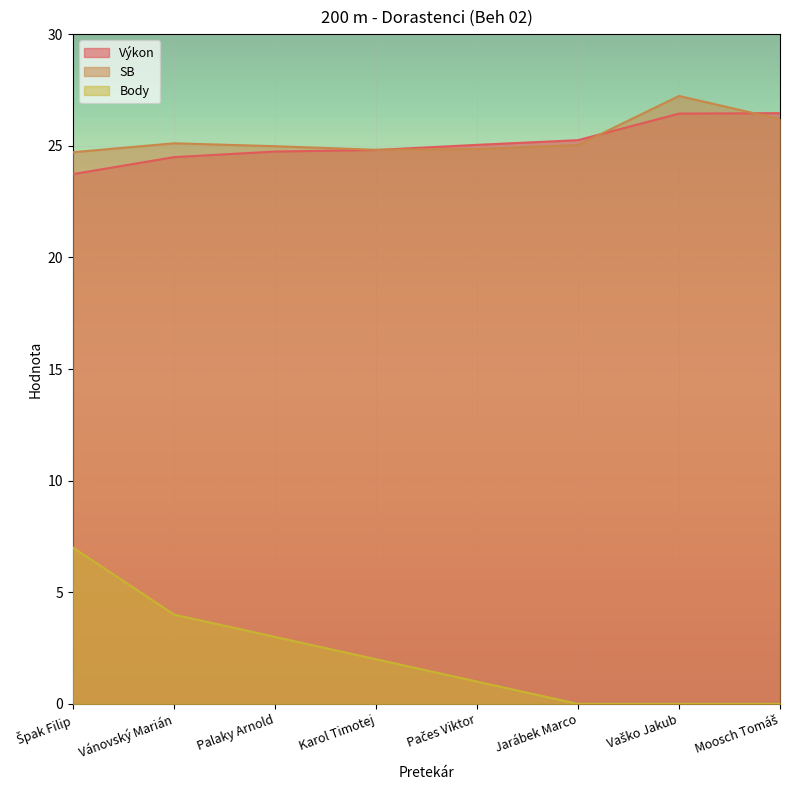

Is it true that Výkon equals 25.0 at Pačes Viktor?

True